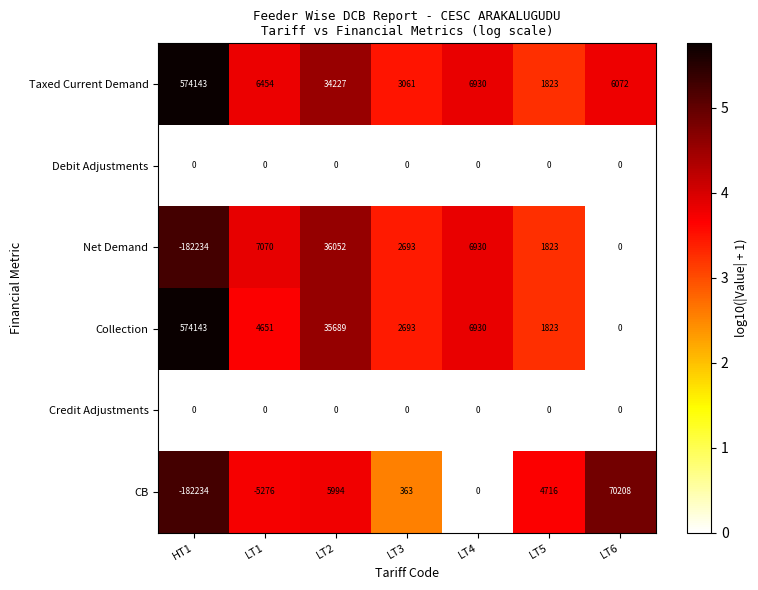

What is the total value across all series at LT3?

8810